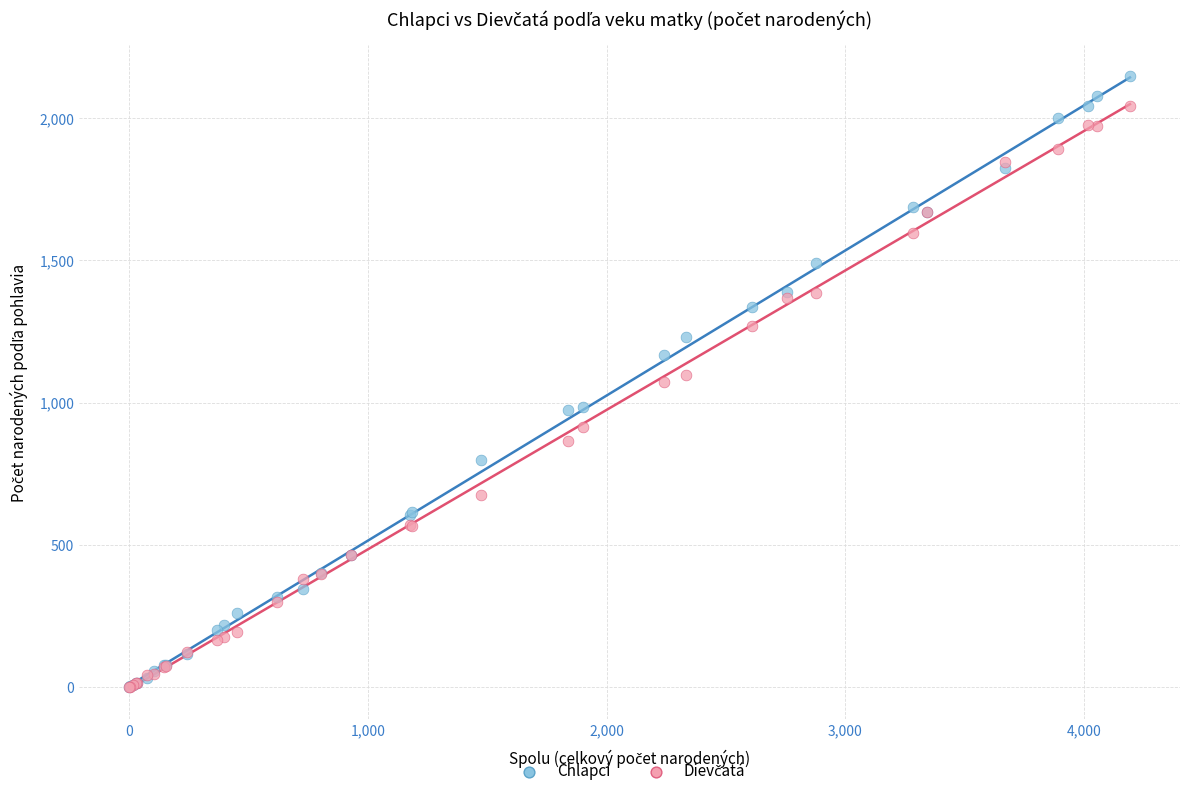

Which series contains the highest Y value?

Chlapci